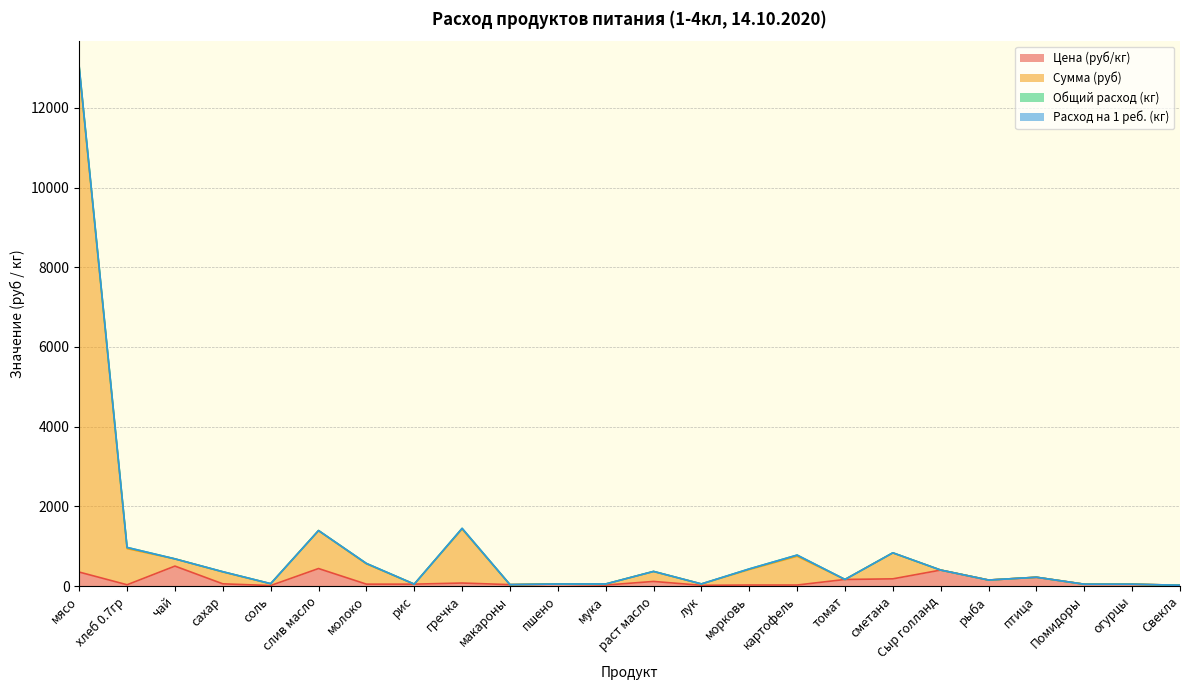

True or false: Сумма (руб) and Цена (руб/кг) intersect in this chart.

False